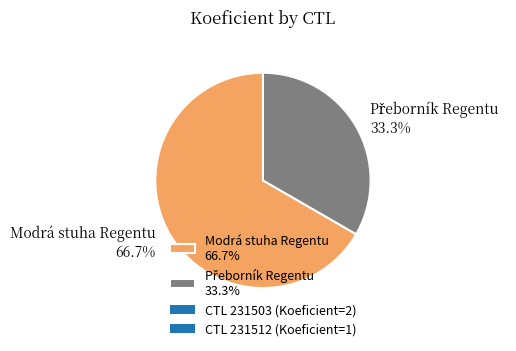

What is the largest slice in the pie chart?

Modrá stuha Regentu 66.7%